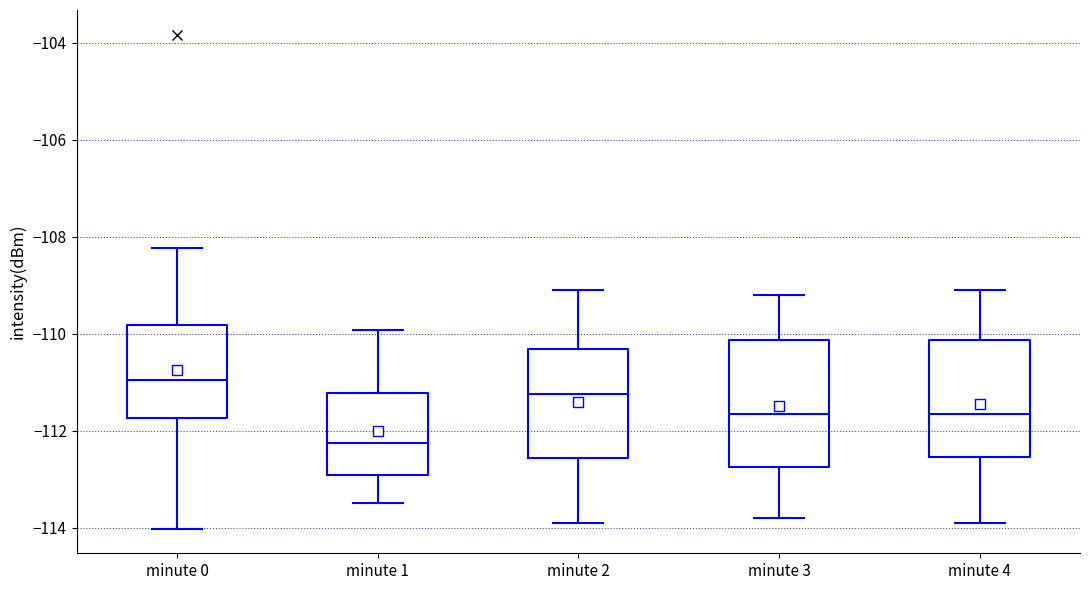

Where does the lower whisker of the box for minute 4 end on the y-axis? The values are not printed on the chart, so give them approximately, as read against the axis.

-113.8